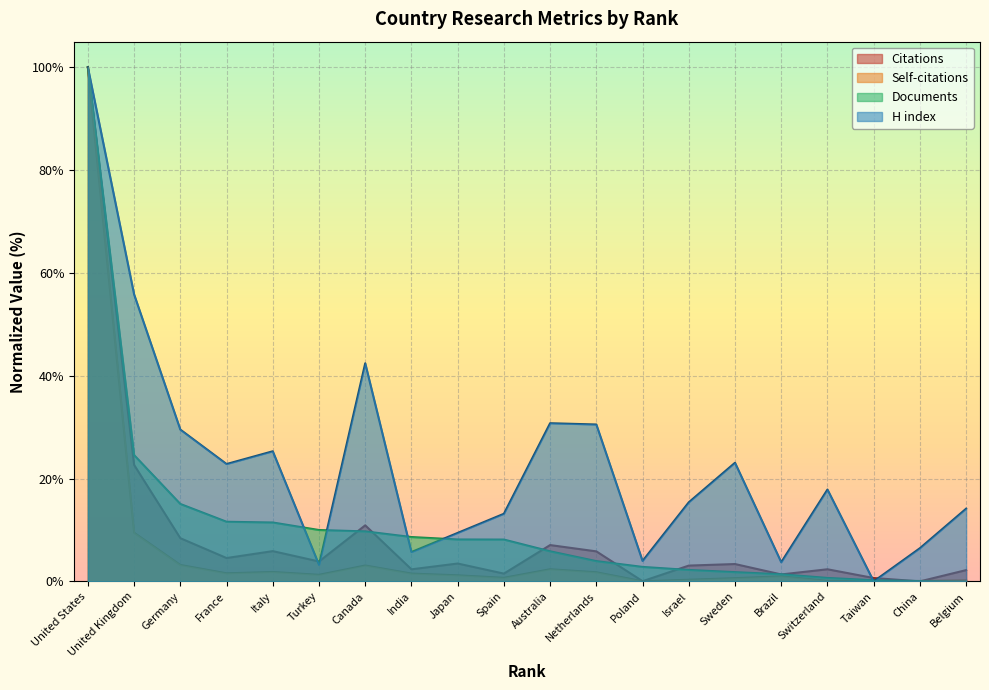

What value does the Documents series have at China?

0.1